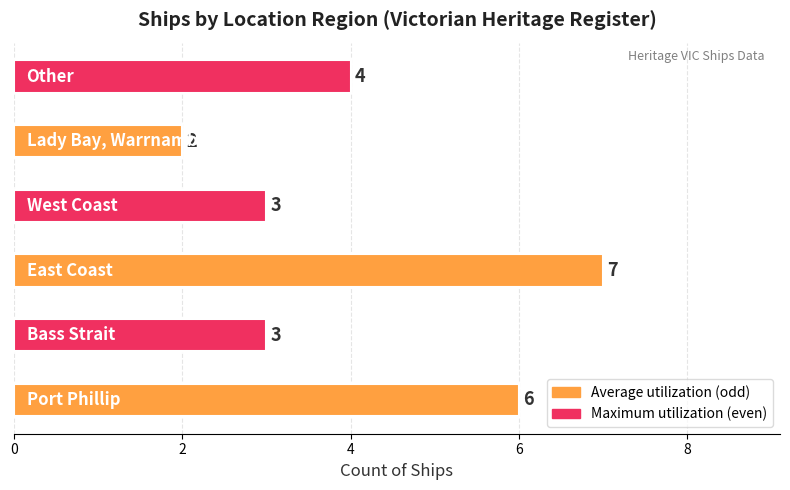

What is the average value?

4